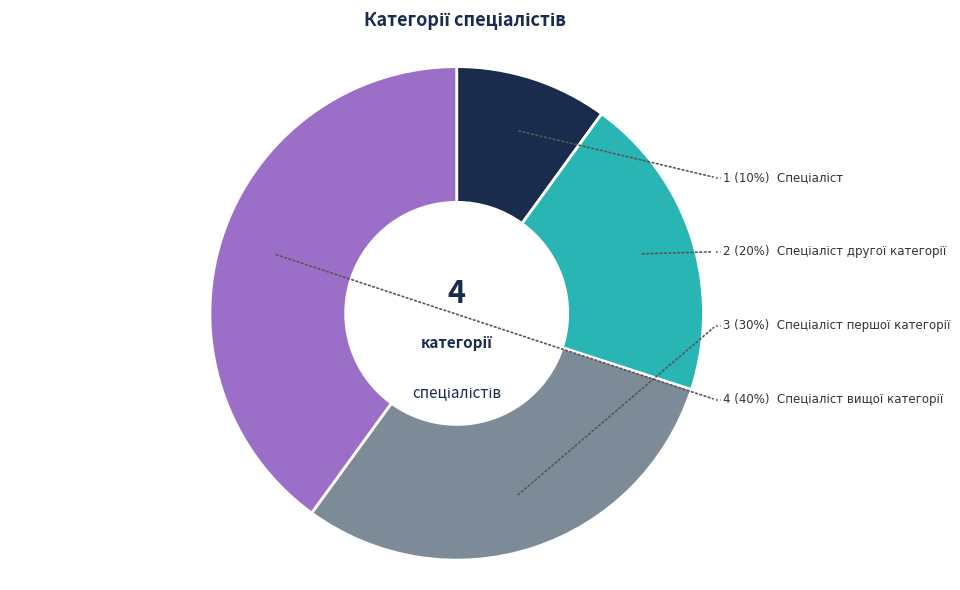

To the nearest percent, what percentage of the pie is Спеціаліст першої категорії?

30%